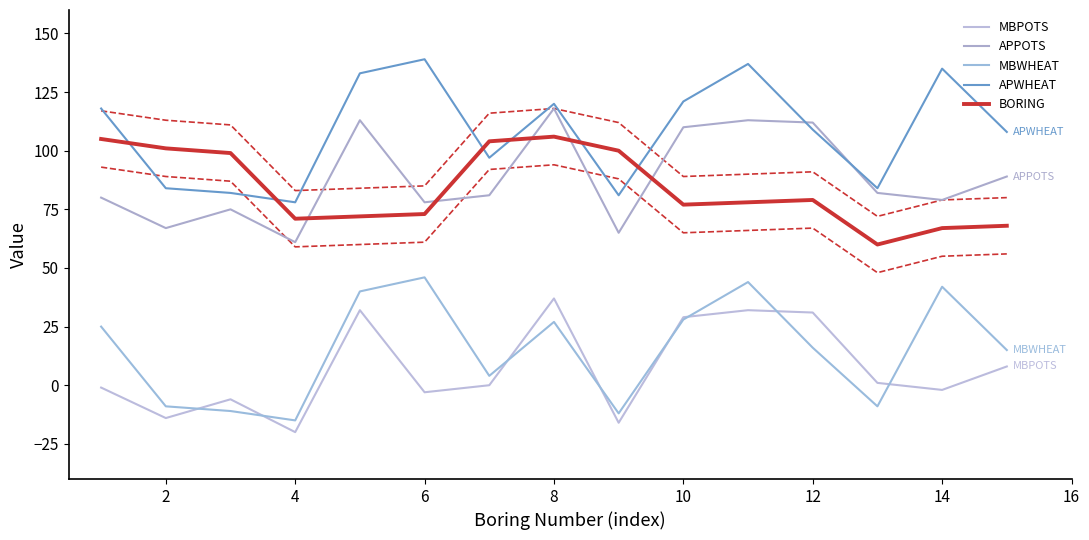

True or false: BORING and MBWHEAT cross at least once.

False